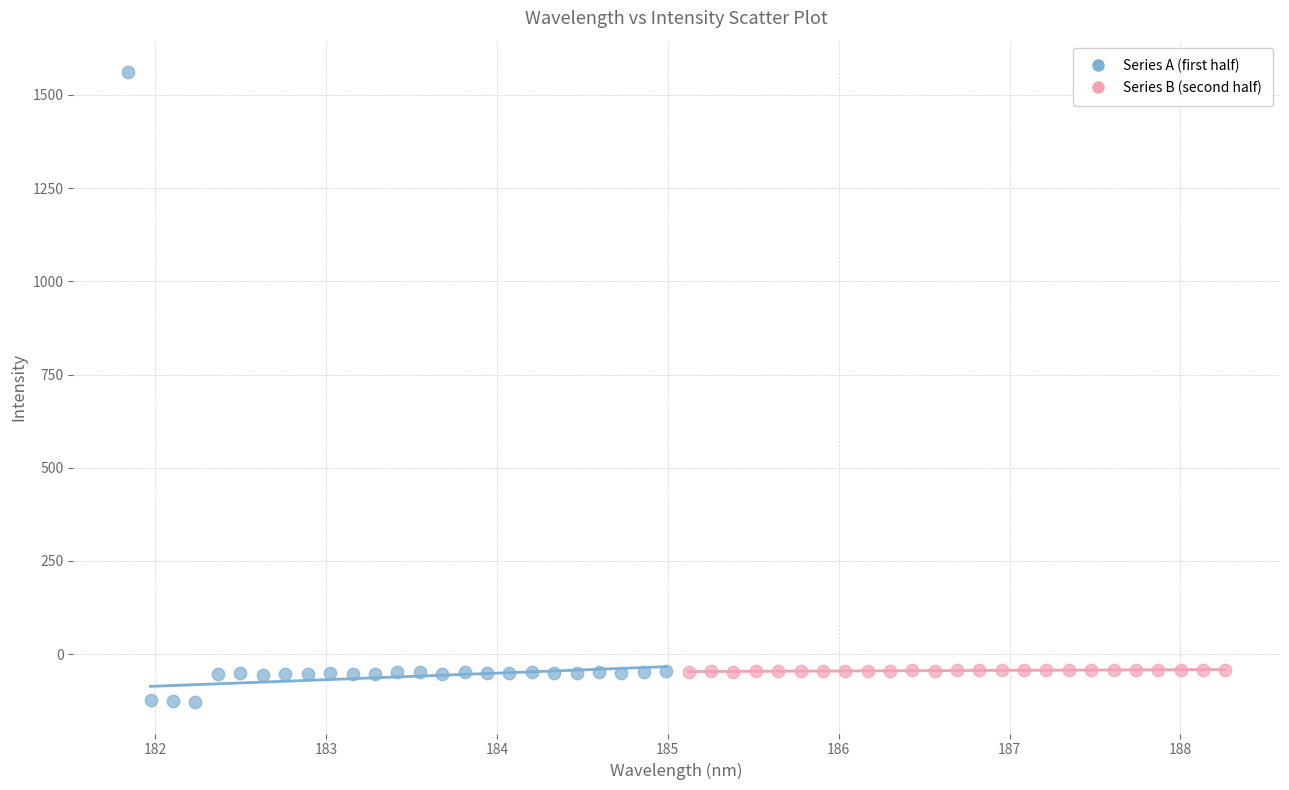

Which series reaches the minimum Y coordinate?

Series A (first half)